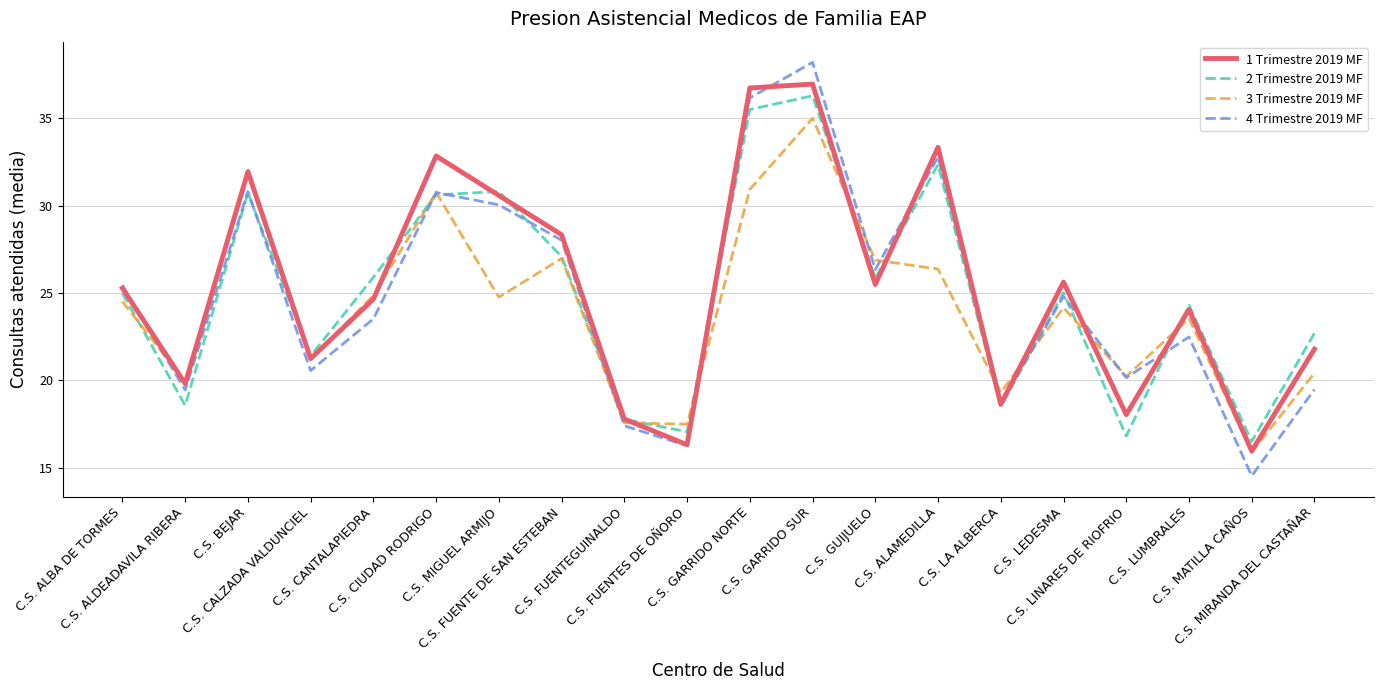

What is the sum of the 4 Trimestre 2019 MF values at C.S. CIUDAD RODRIGO and C.S. LUMBRALES?

53.2